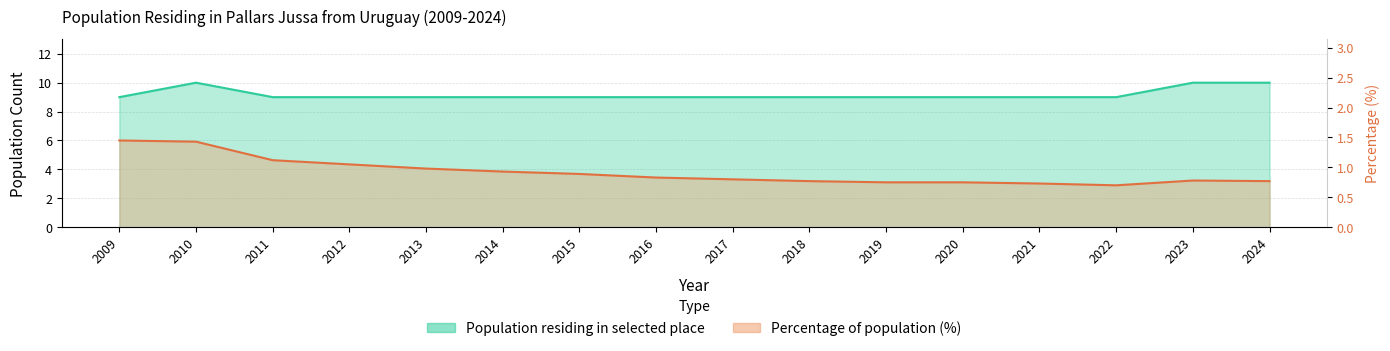

True or false: Percentage (%) and Population residing in selected place intersect in this chart.

False